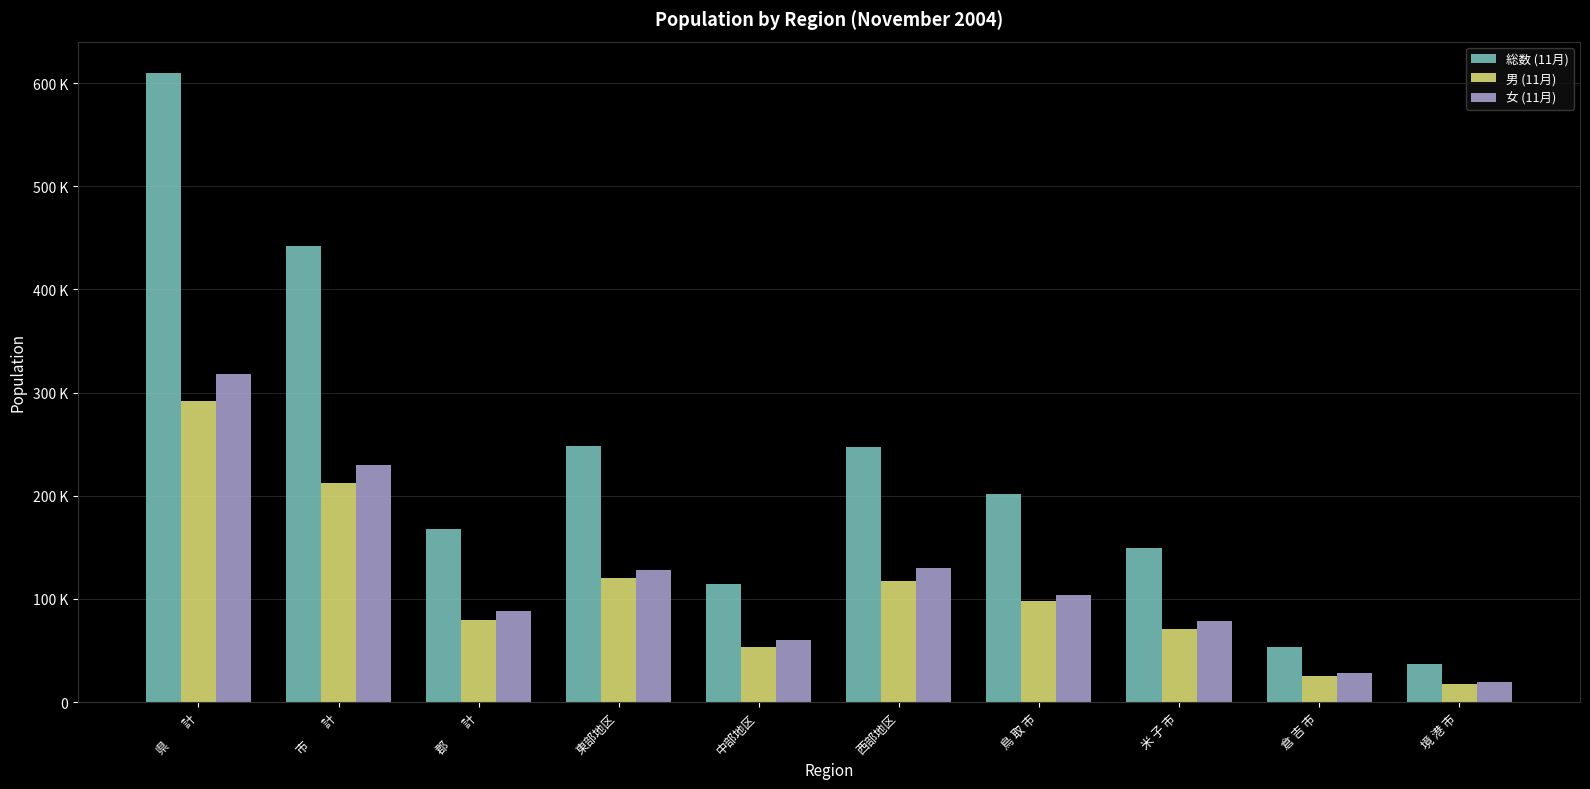

What position from the left is 郡　　計?

3